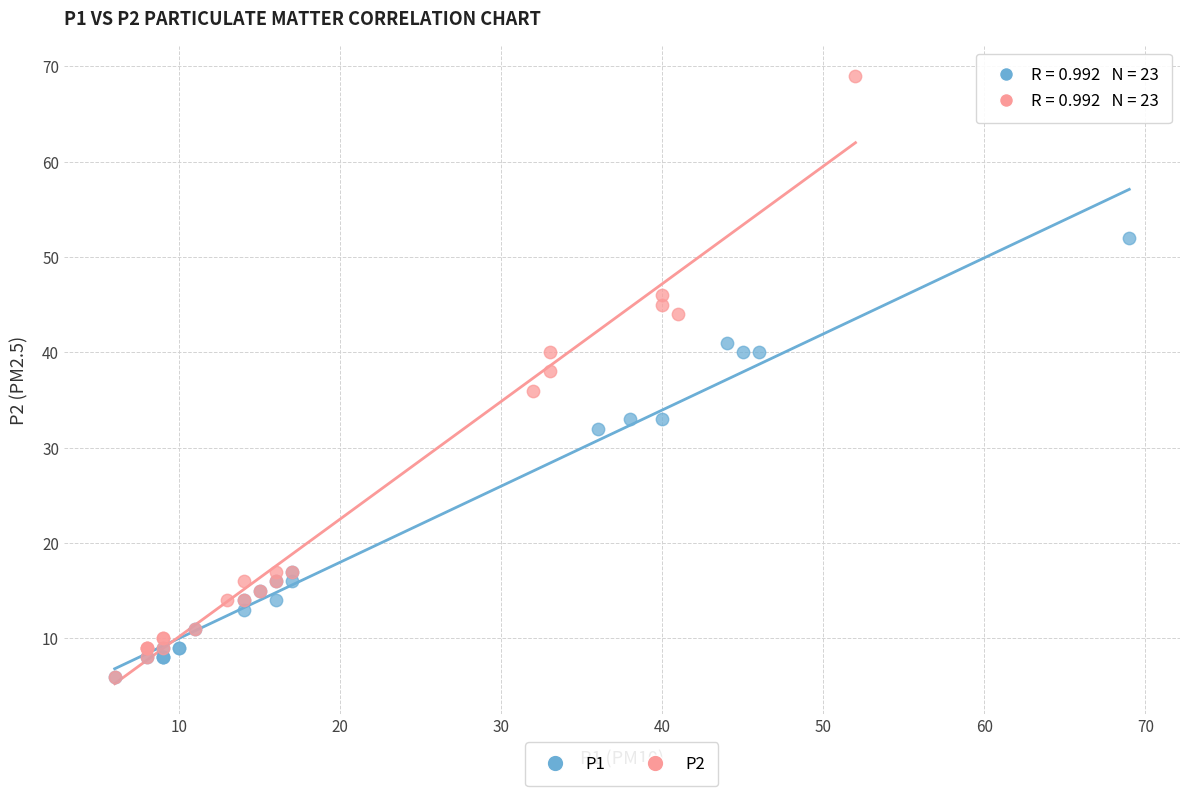

Which series has the widest spread of Y values?

P2